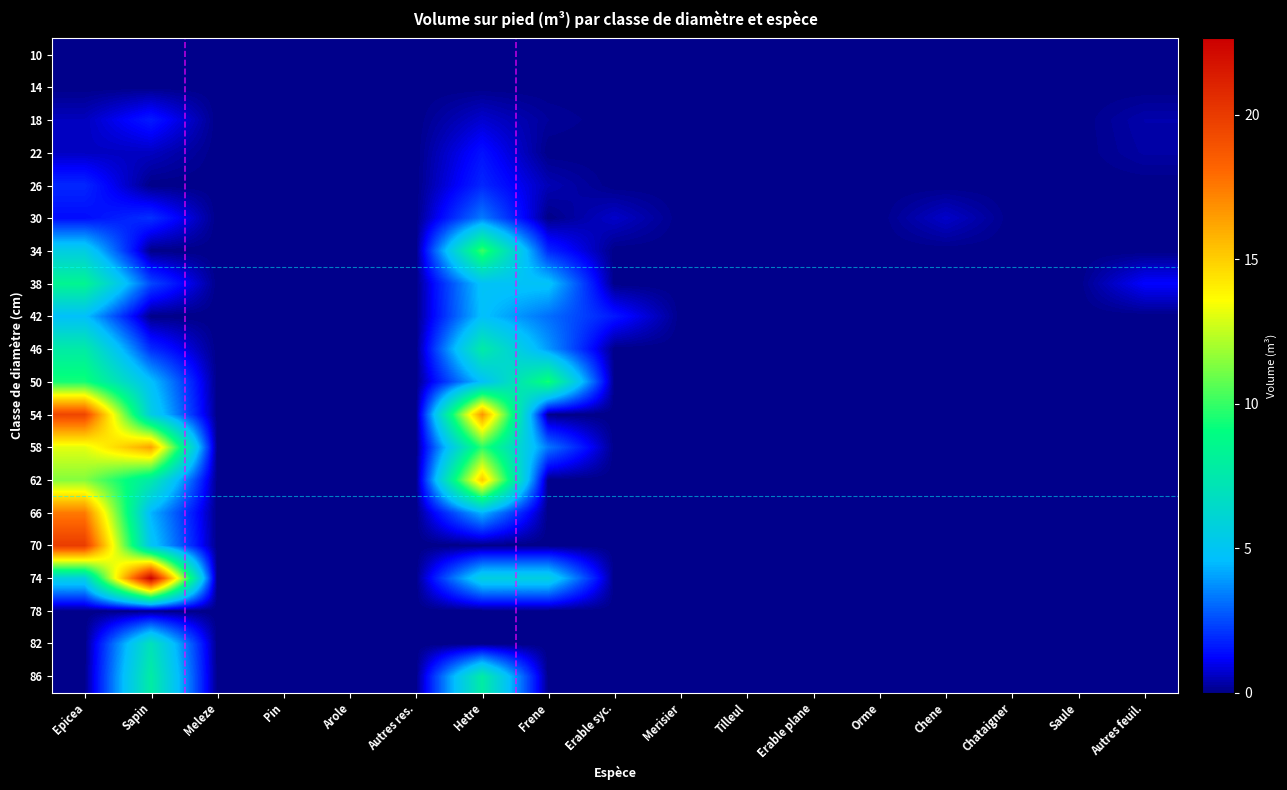

How many distinct data groups are displayed?

20